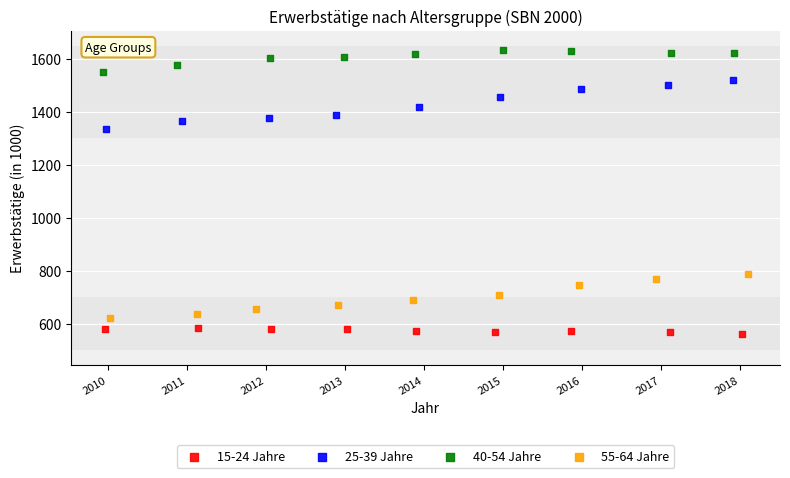

Which series contains the highest Y value?

40-54 Jahre